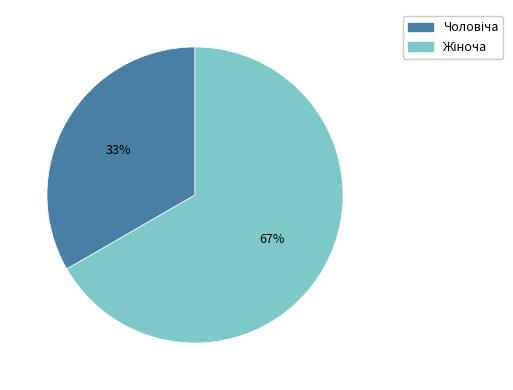

To the nearest percent, what is the average slice percentage?

50%